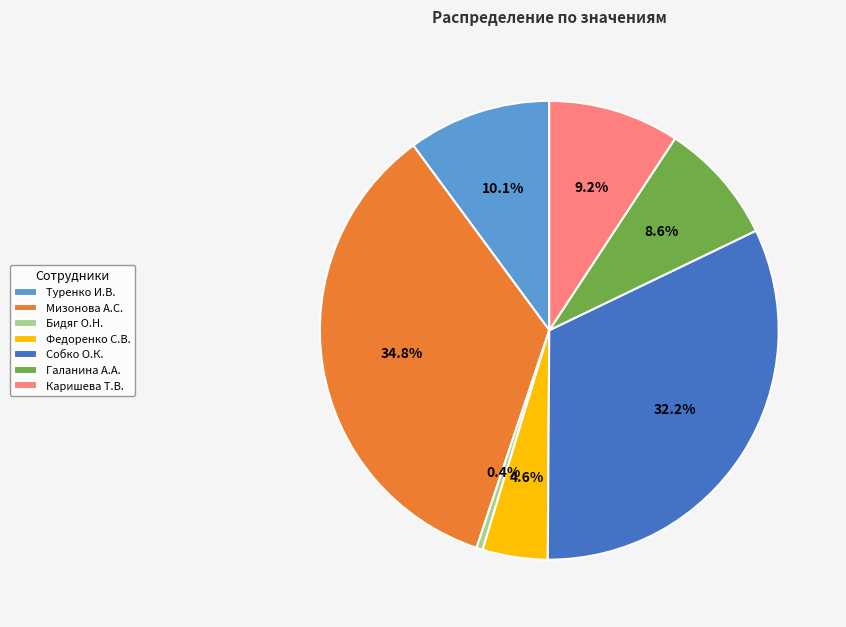

Which category has the smallest portion of the pie?

Бидяг О.Н.